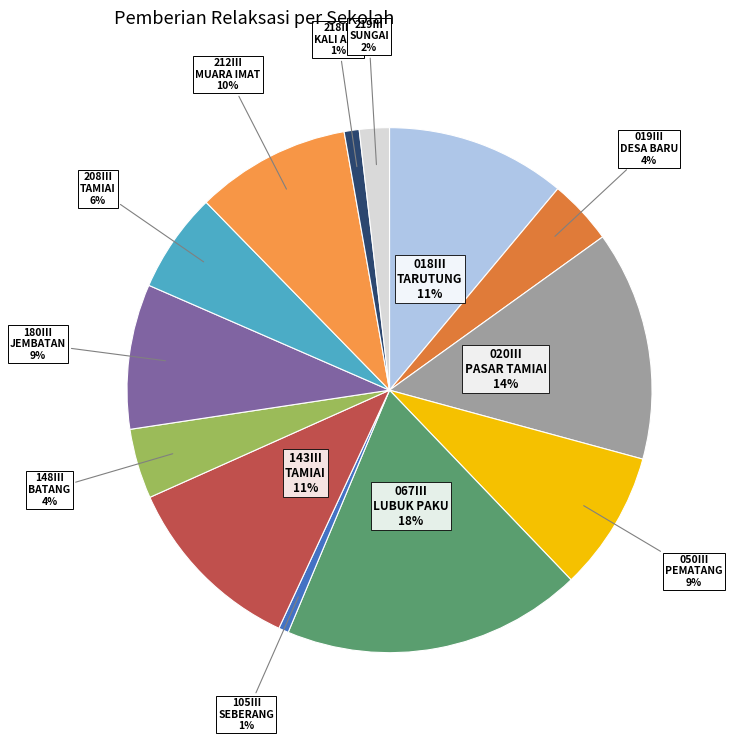

How many slices are in this pie chart?

13